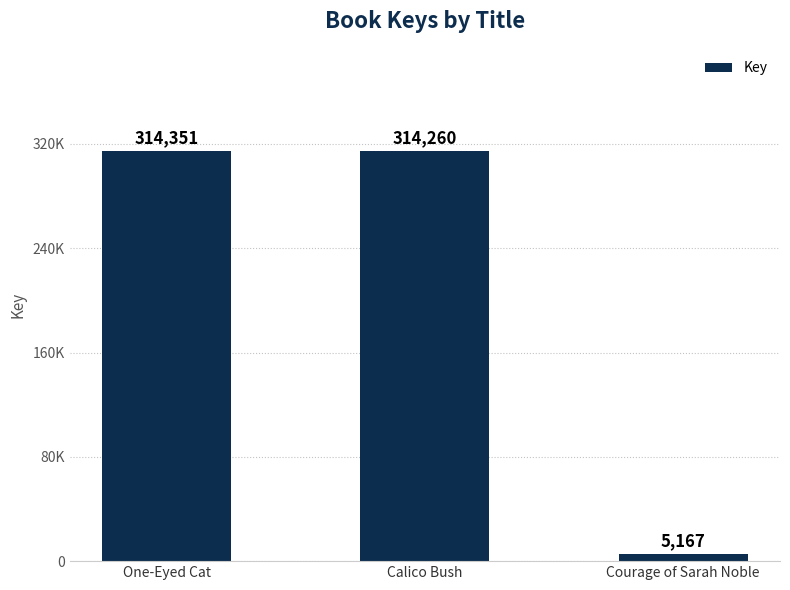

Does the chart contain stacked bars?

No